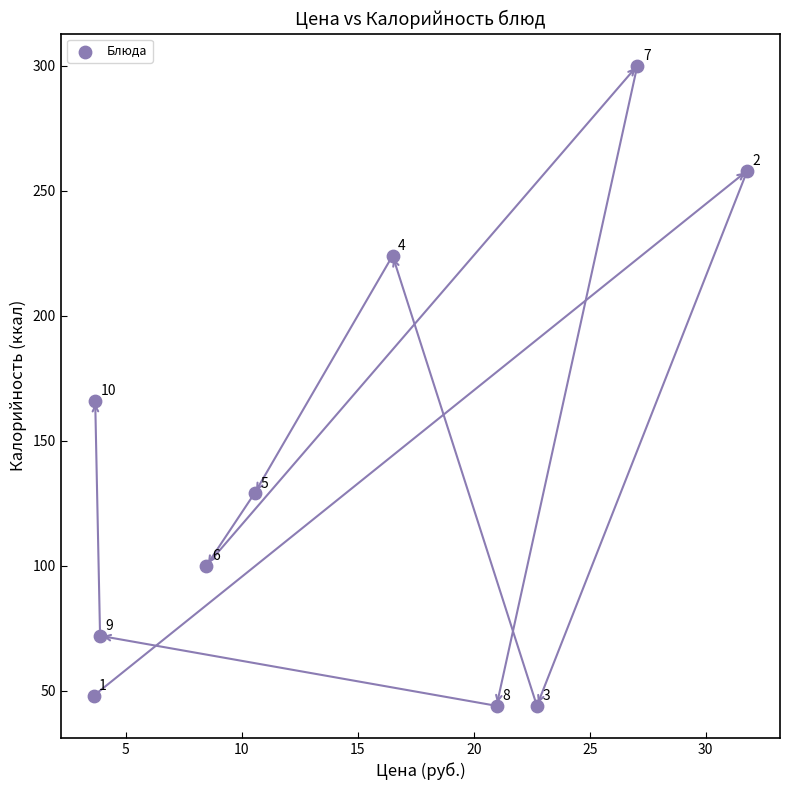

What is the range of Y values (max minus min)?

256